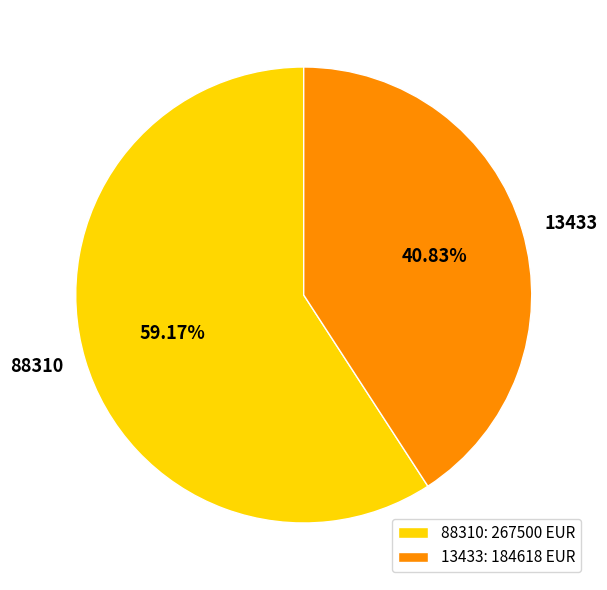

To the nearest percent, what is the difference between the largest and smallest slice percentages?

18%